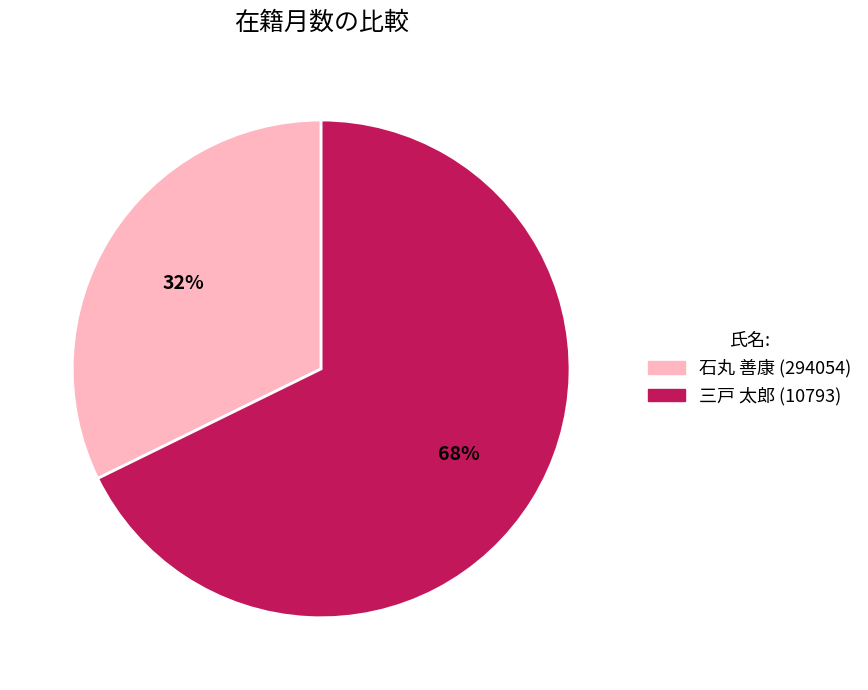

Count the number of slices in the pie.

2